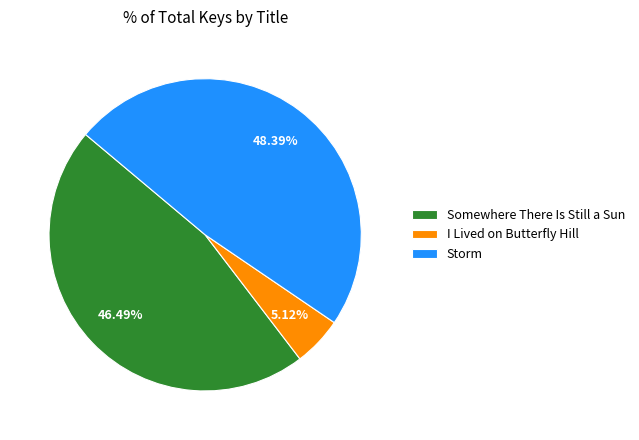

How many slices are in this pie chart?

3